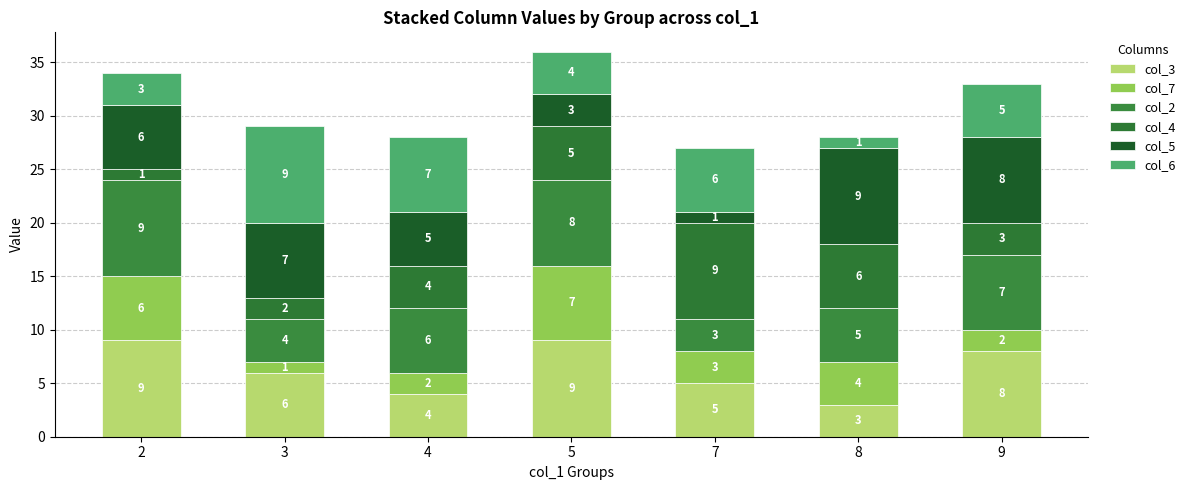

How many bars are there in total?

7